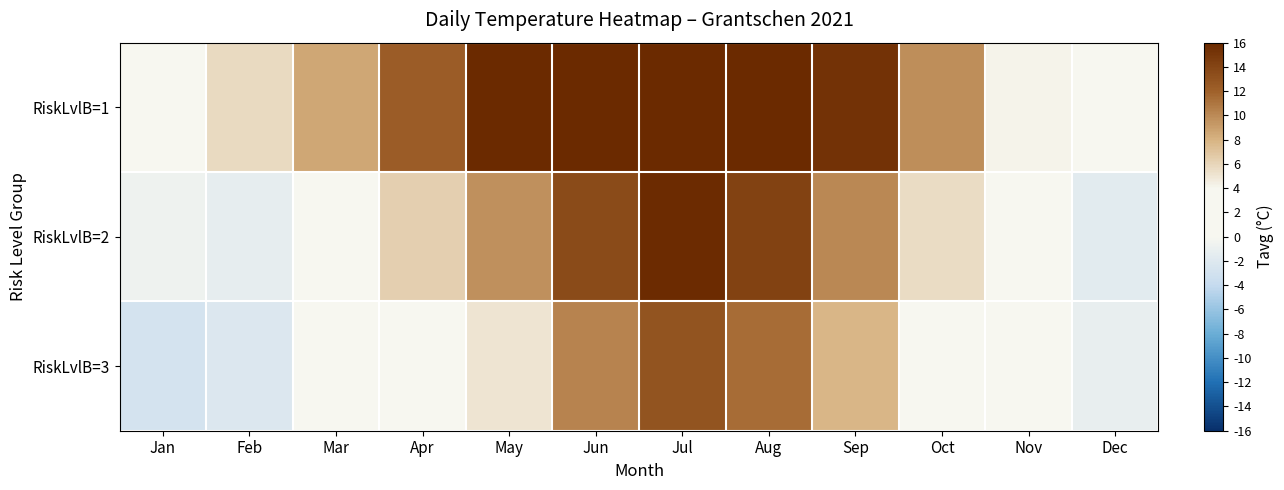

Reading left to right, what are all the values shown in this chart?

RiskLvlB=1: Jan=0.9	Feb=5.6	Mar=8.5	Apr=12.3	May=16.8	Jun=19.5	Jul=21.2	Aug=20.1	Sep=15.3	Oct=9.8	Nov=4.2	Dec=1.5
RiskLvlB=2: Jan=-0.6	Feb=-1.3	Mar=2.1	Apr=6.3	May=9.7	Jun=13.5	Jul=15.8	Aug=14.2	Sep=10.1	Oct=5.5	Nov=1.8	Dec=-1.7
RiskLvlB=3: Jan=-2.8	Feb=-2.2	Mar=0.5	Apr=1.6	May=5.1	Jun=10.3	Jul=13.0	Aug=11.5	Sep=7.8	Oct=2.4	Nov=0.9	Dec=-1.1